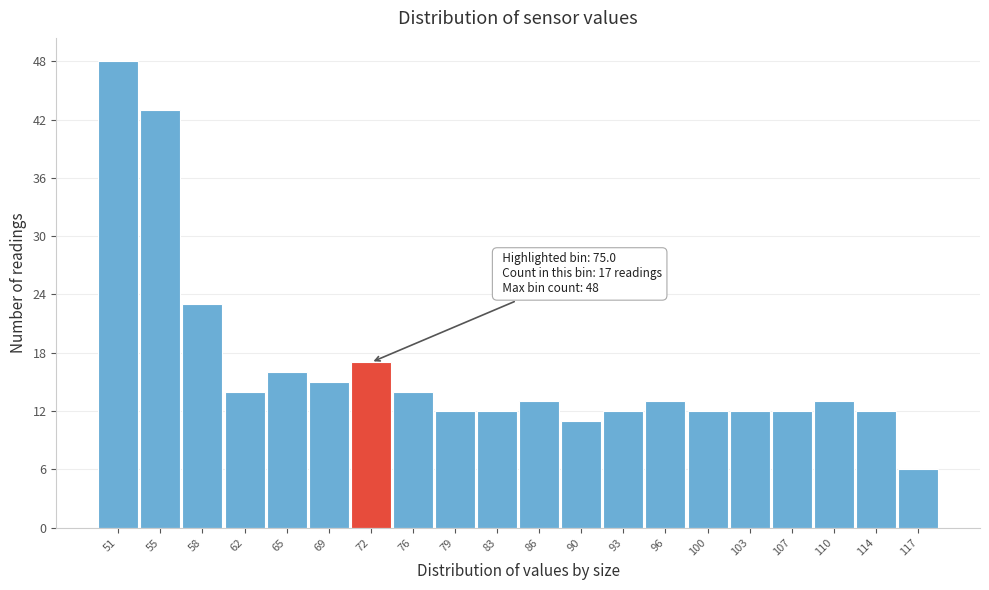

Reading left to right, list all the values displayed in this chart.

48	43	23	14	16	15	17	14	12	12	13	11	12	13	12	12	12	13	12	6